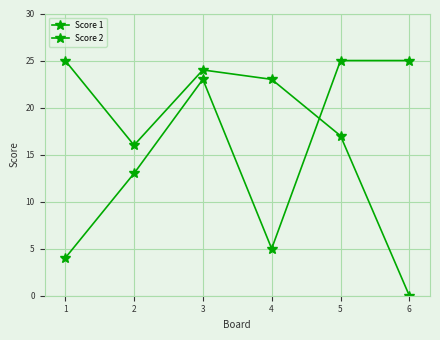

Where do Score 2 and Score 1 first cross each other?

4 and 5